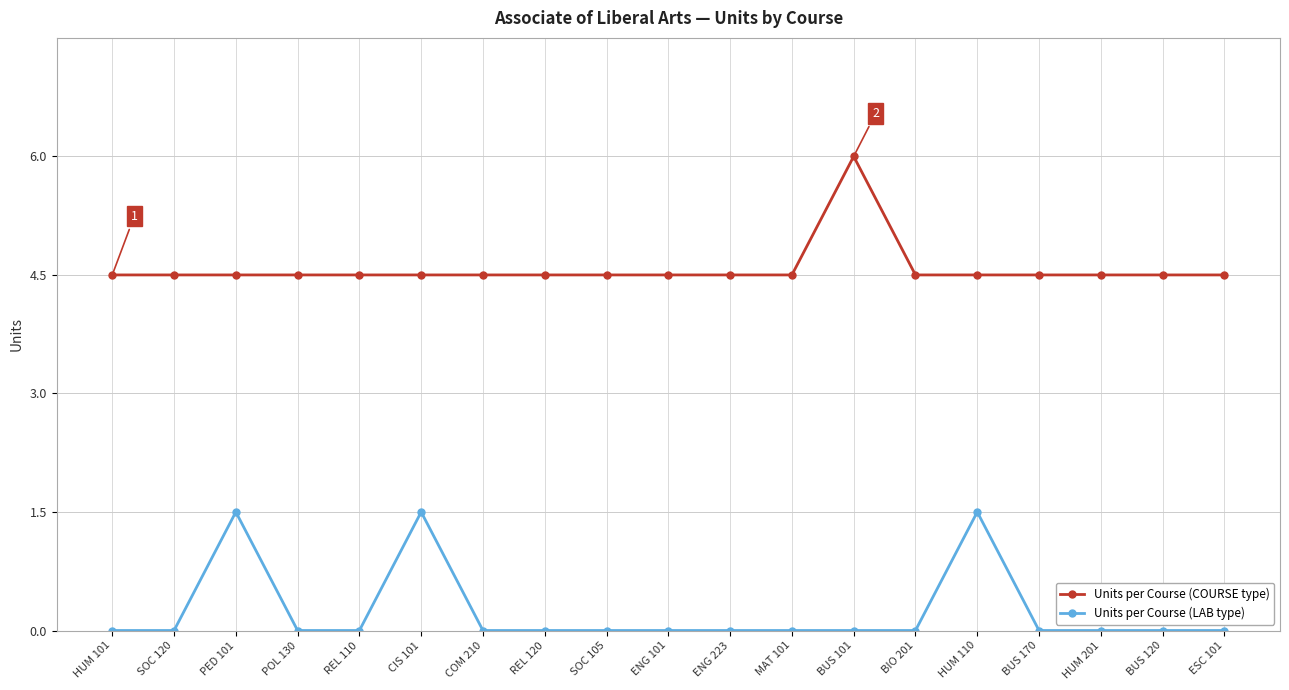

What is the difference between the maximum and minimum values in the Units per Course (LAB type) series?

1.5